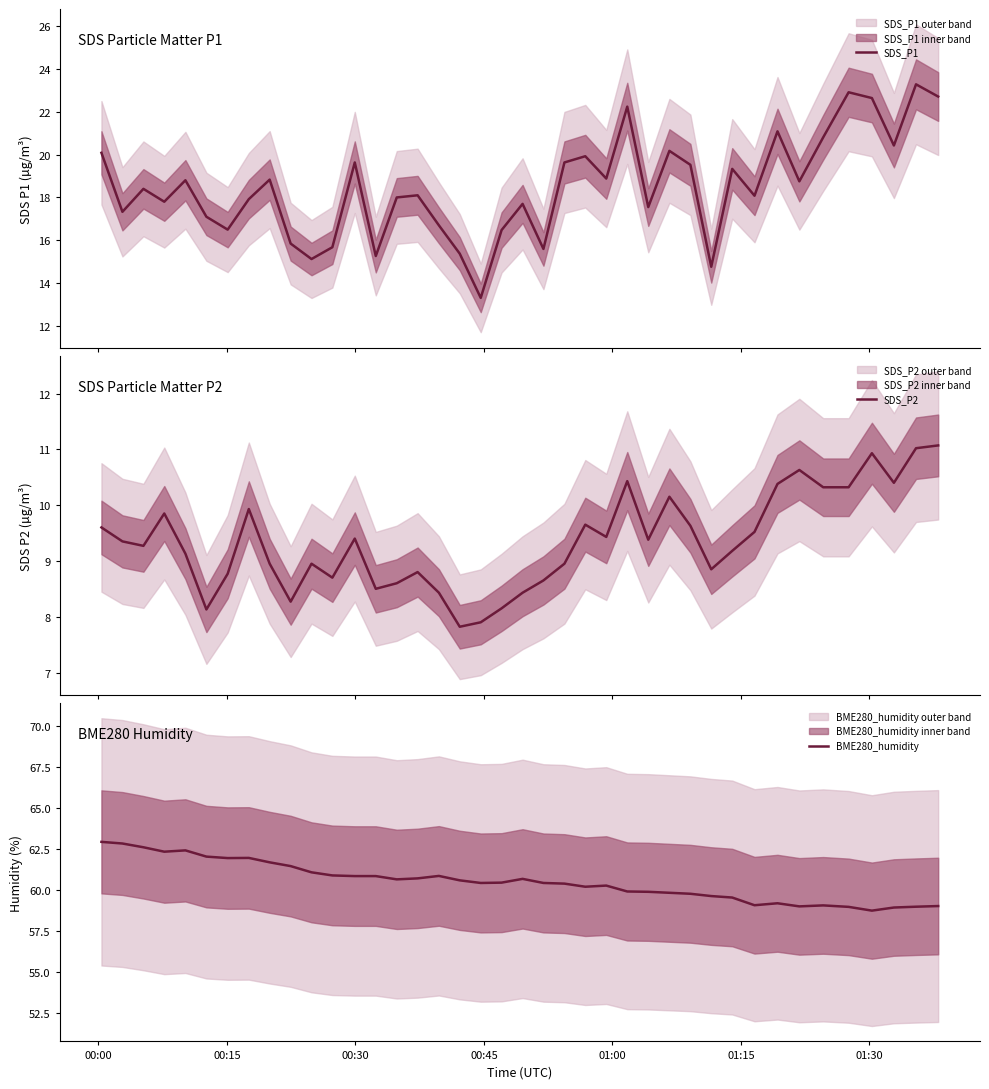

What is the minimum value for BME280_humidity?

58.7